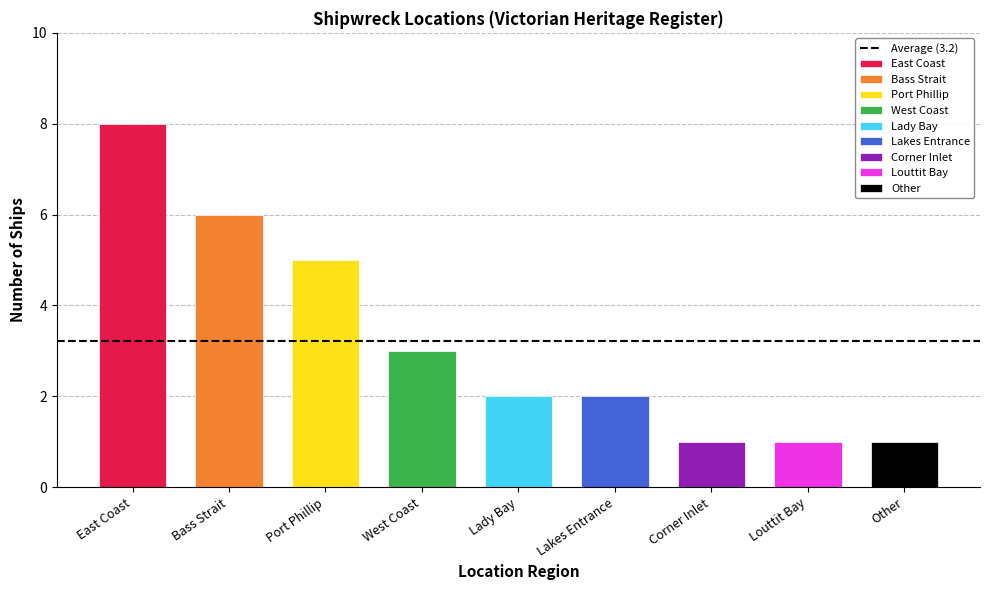

The chart shows a value of 3 at Warrnambool. True or false?

False